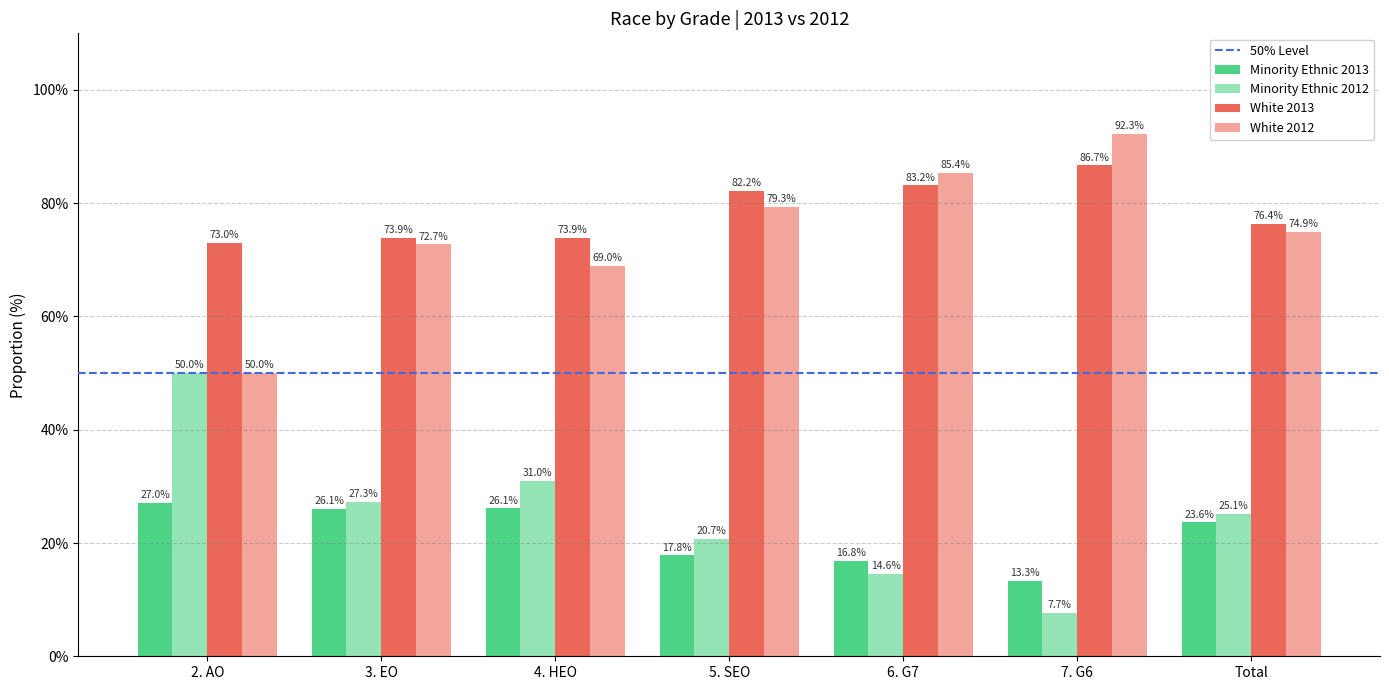

Reading right to left, what are all the values shown in this chart?

Minority Ethnic 2013: 23.6	13.3	16.8	17.8	26.1	26.1	27.0
Minority Ethnic 2012: 25.1	7.7	14.6	20.7	31.0	27.3	50.0
White 2013: 76.4	86.7	83.2	82.2	73.9	73.9	73.0
White 2012: 74.9	92.3	85.4	79.3	69.0	72.7	50.0